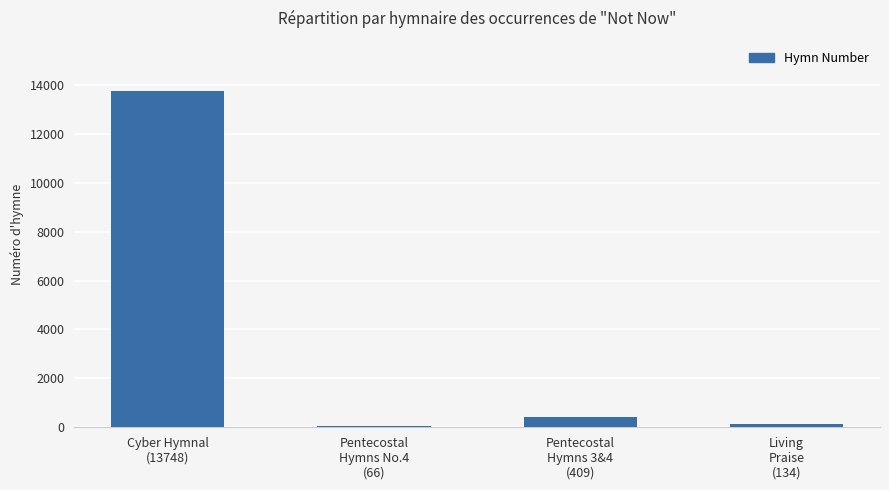

What is the difference between the values at Cyber Hymnal
(13748) and Pentecostal
Hymns 3&4
(409)?

13339